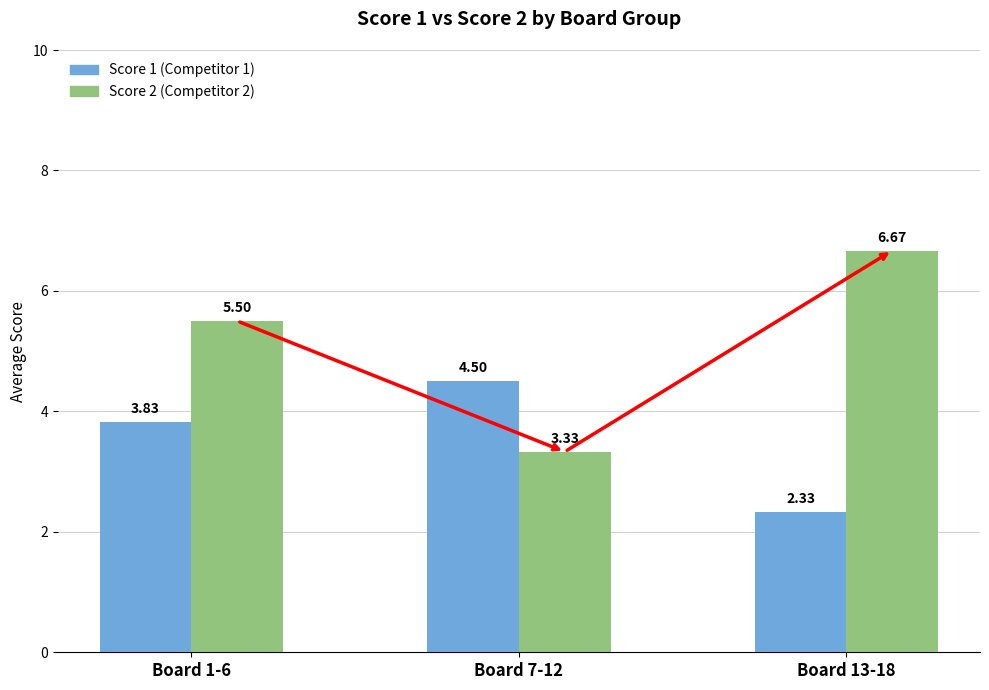

At Board 13-18, list the series in order from largest to smallest.

Score 2 (Competitor 2), Score 1 (Competitor 1)